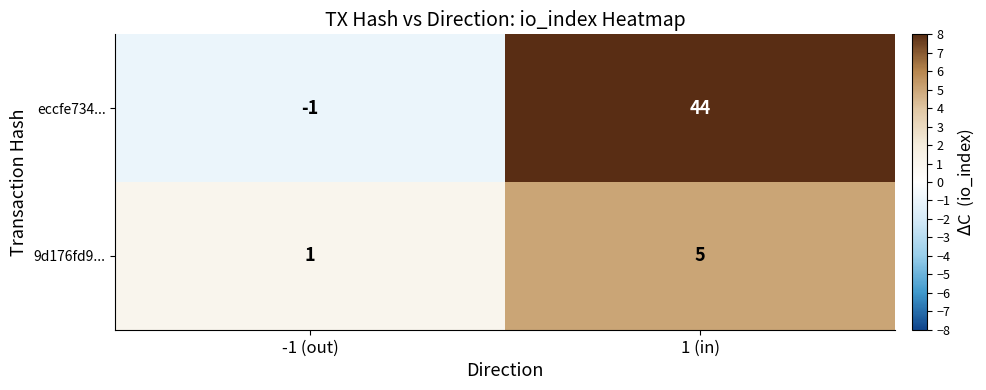

Where is 9d176fd9... nearest to the value 3?

-1 (out)